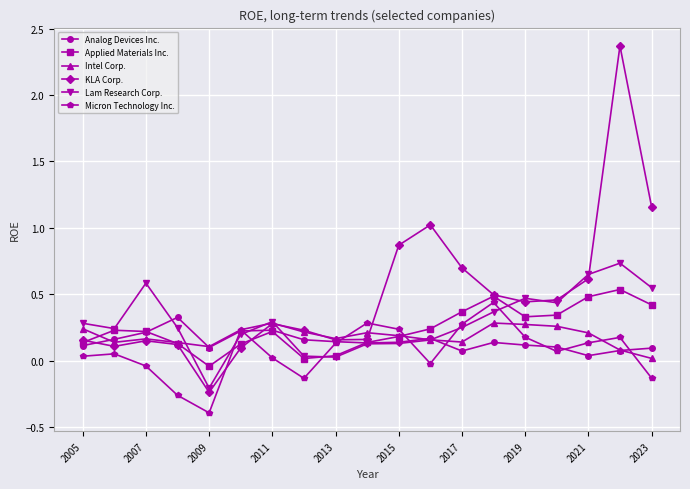

How many intersections are there between KLA Corp. and Micron Technology Inc.?

4